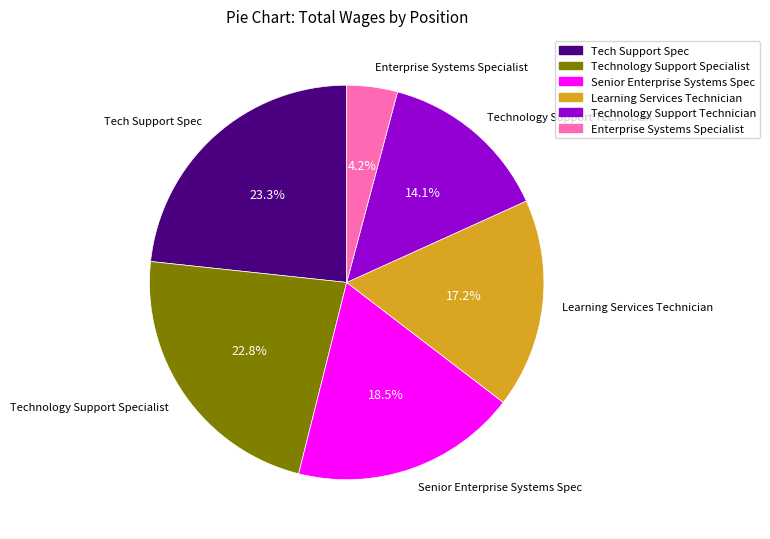

Which category has the biggest portion of the pie?

Tech Support Spec